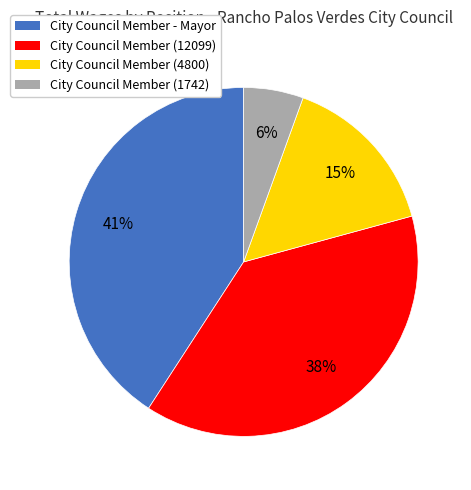

Is the sum of City Council Member - Mayor and City Council Member (12099) greater than half?

Yes